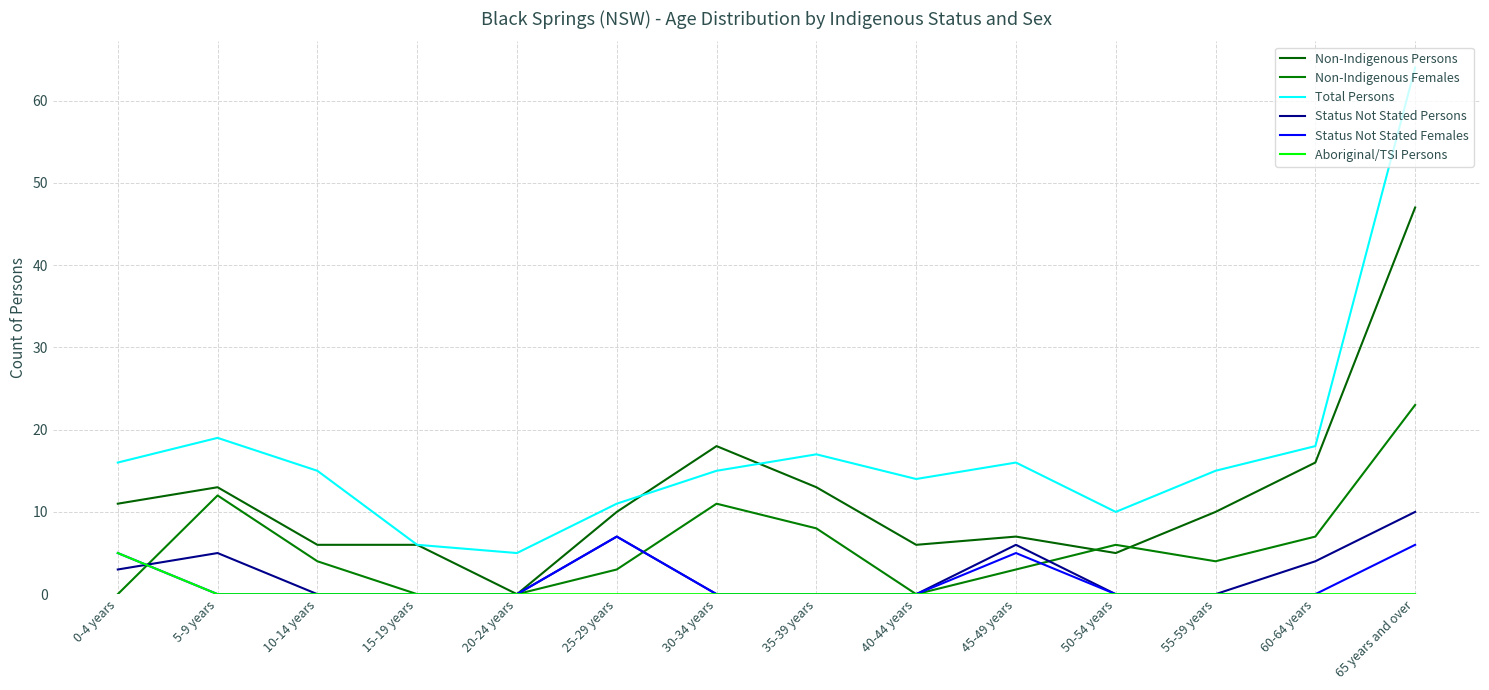

At how many categories does at least one series exceed 1?

14